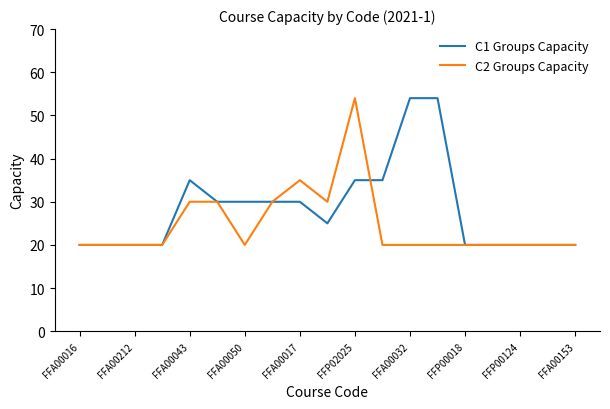

What is the minimum value for C1 Groups Capacity?

20